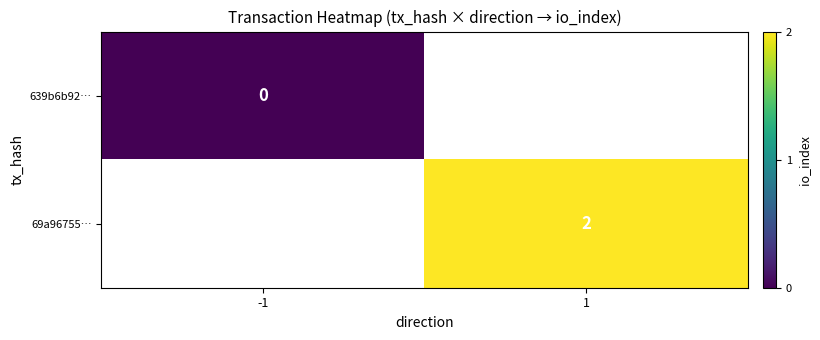

Is it true that 69a96755… equals 1 at 1?

False